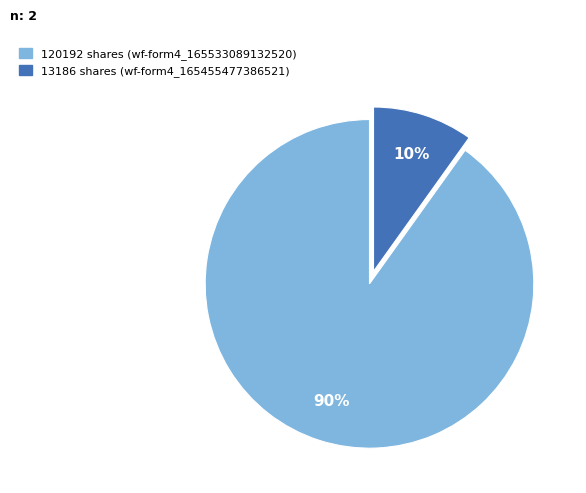

To the nearest percent, what is the average slice percentage?

50%